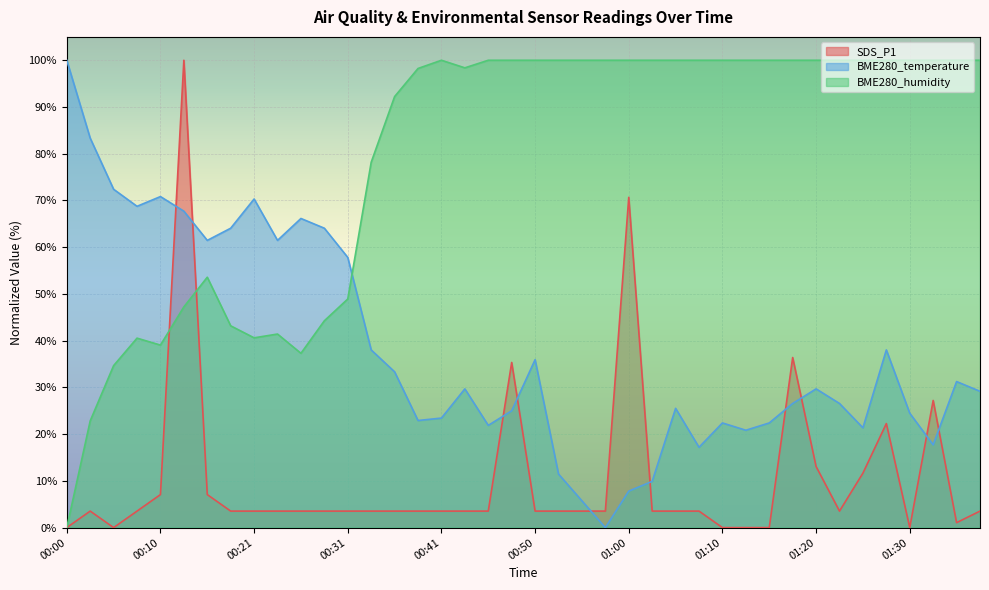

List the series in order of their peak value, highest first.

SDS_P1, BME280_temperature, BME280_humidity